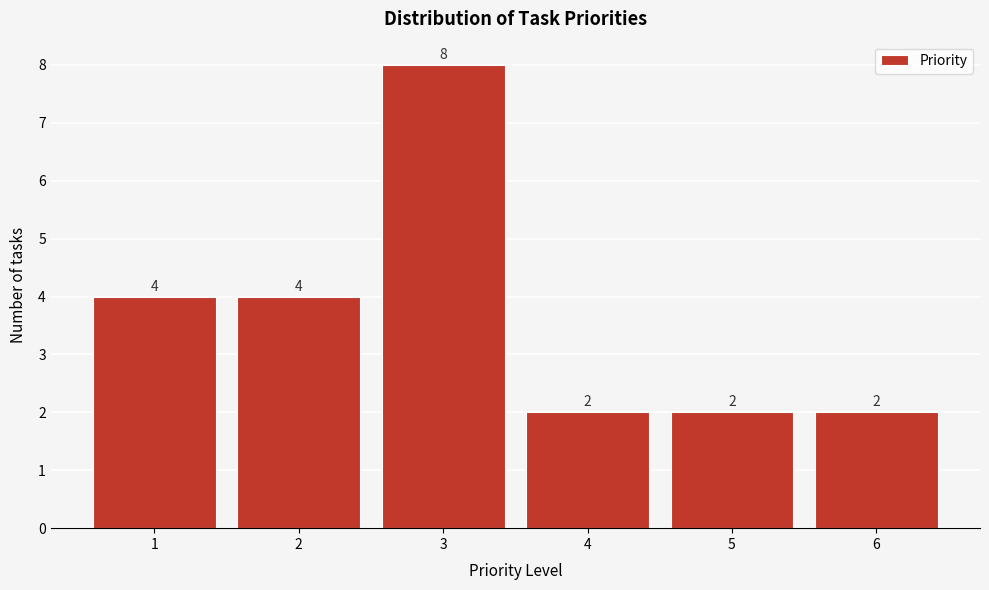

Reading left to right, extract all data points from this chart.

1=4	2=4	3=8	4=2	5=2	6=2